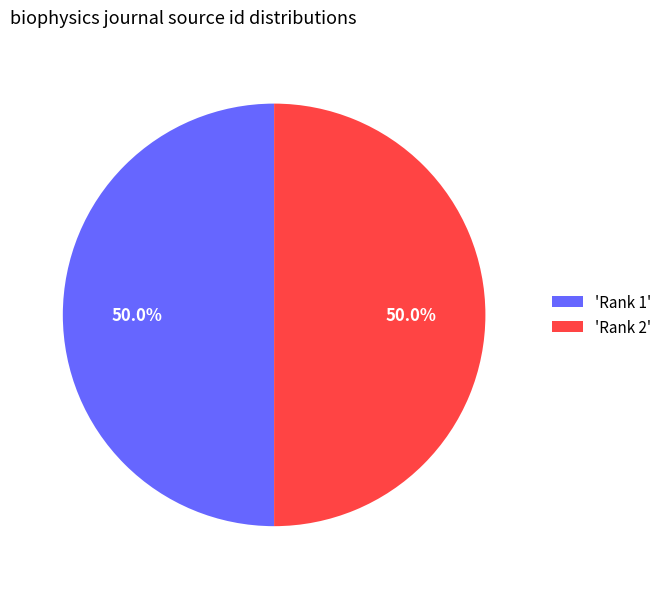

What percentage do 'Rank 2' and 'Rank 1' together represent?

100.0%